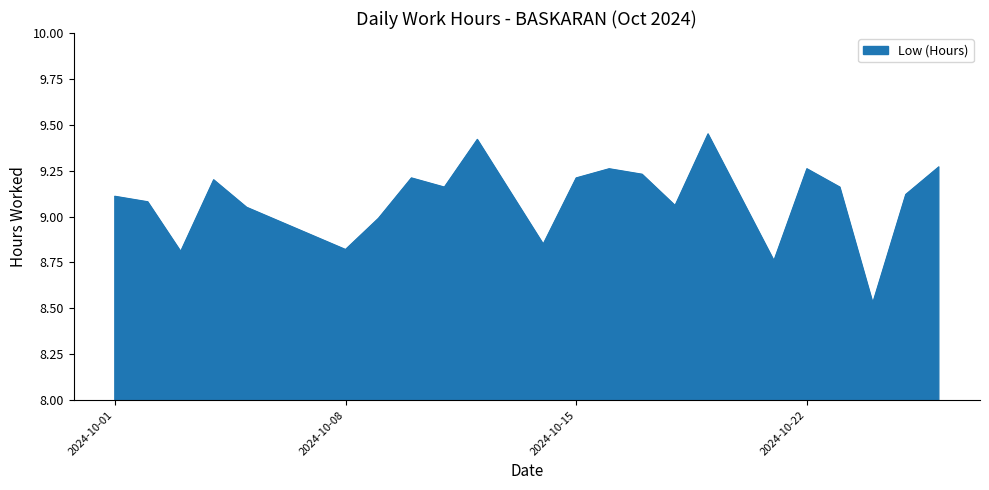

What is the difference between the maximum and minimum values?

0.9